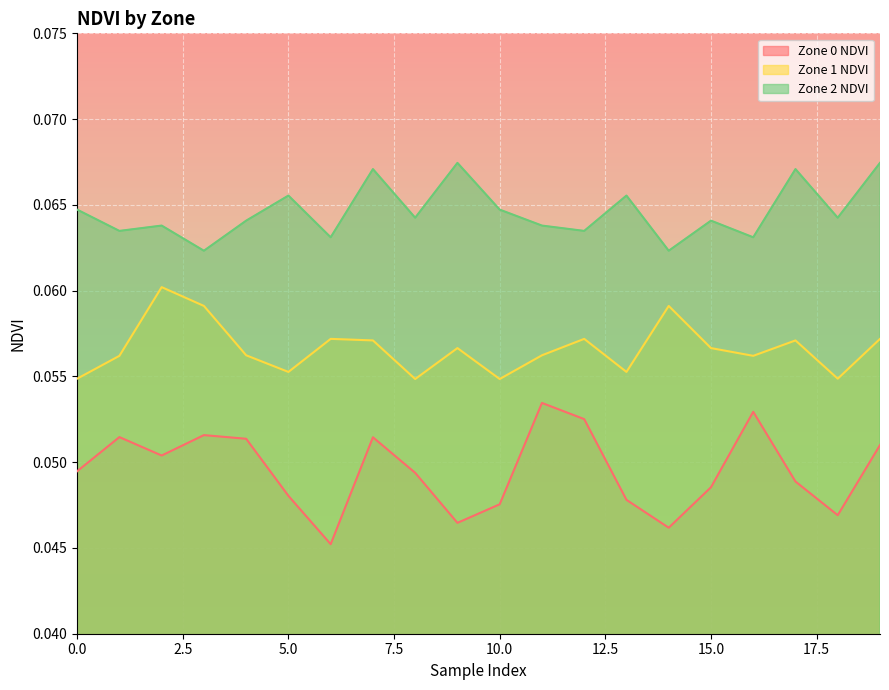

Which series has the largest range (max minus min)?

Zone 0 NDVI